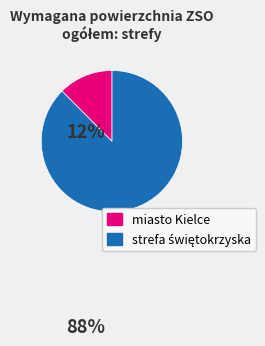

How many segments does this pie chart have?

2